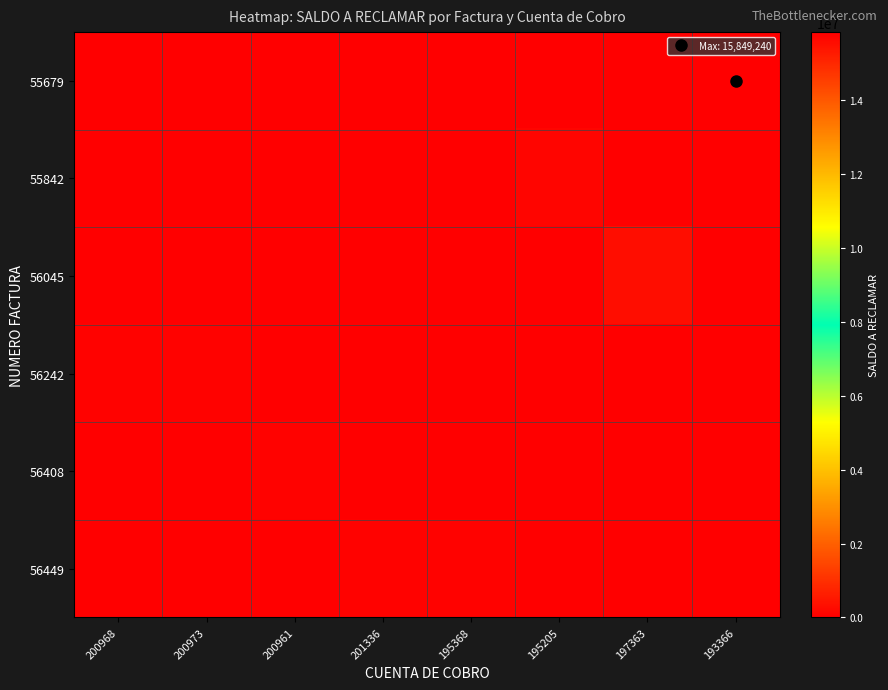

Which series has the largest total across all categories?

55679